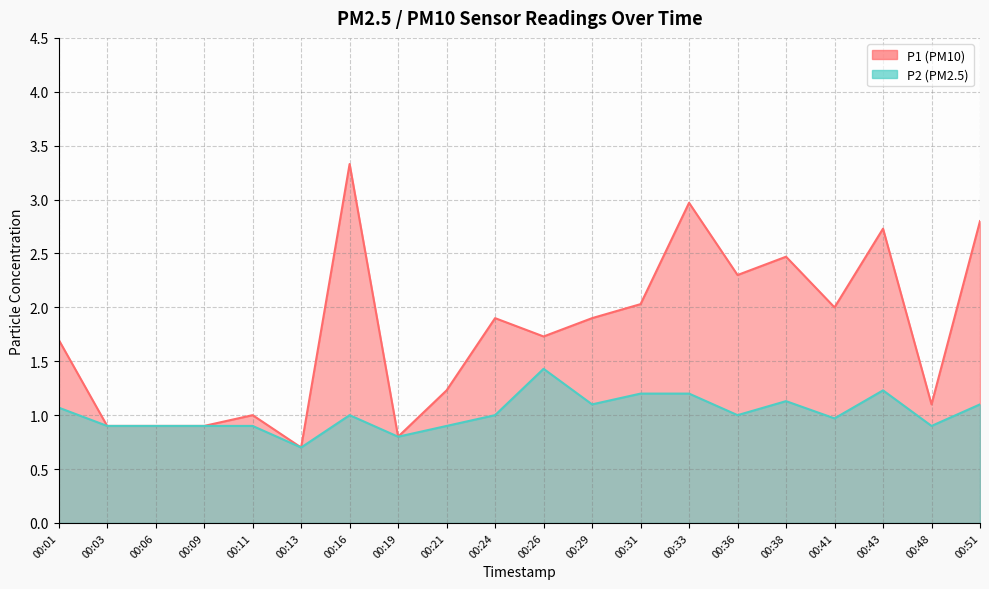

At which category does the chart reach its peak across all series?

00:16